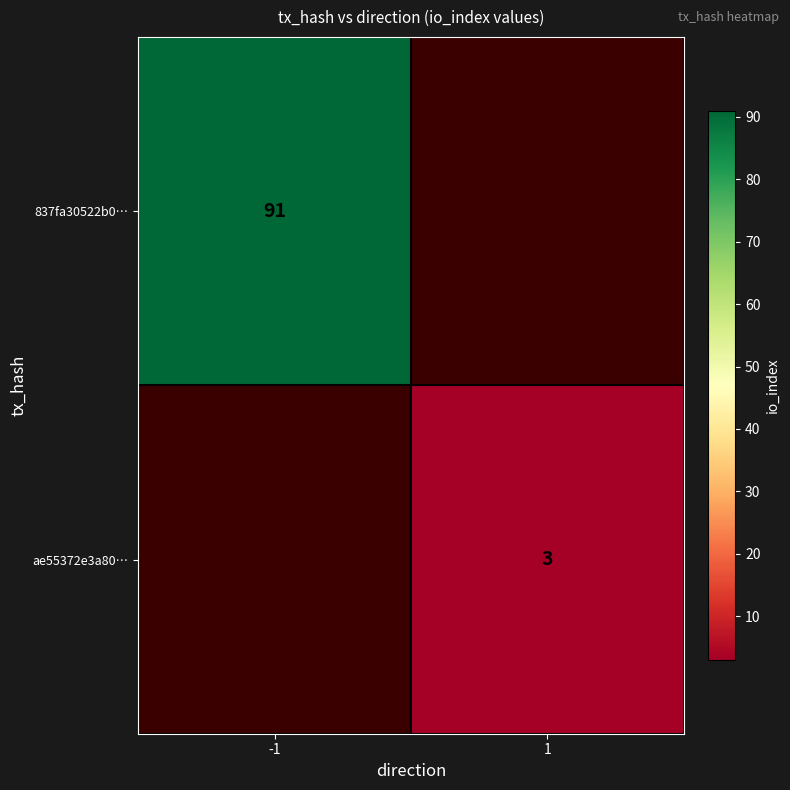

What is the minimum value shown in the chart?

3.0